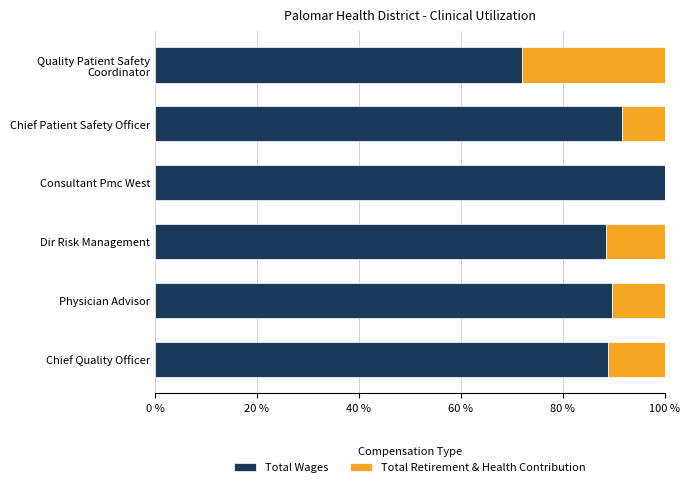

Count the number of data series in this chart.

2